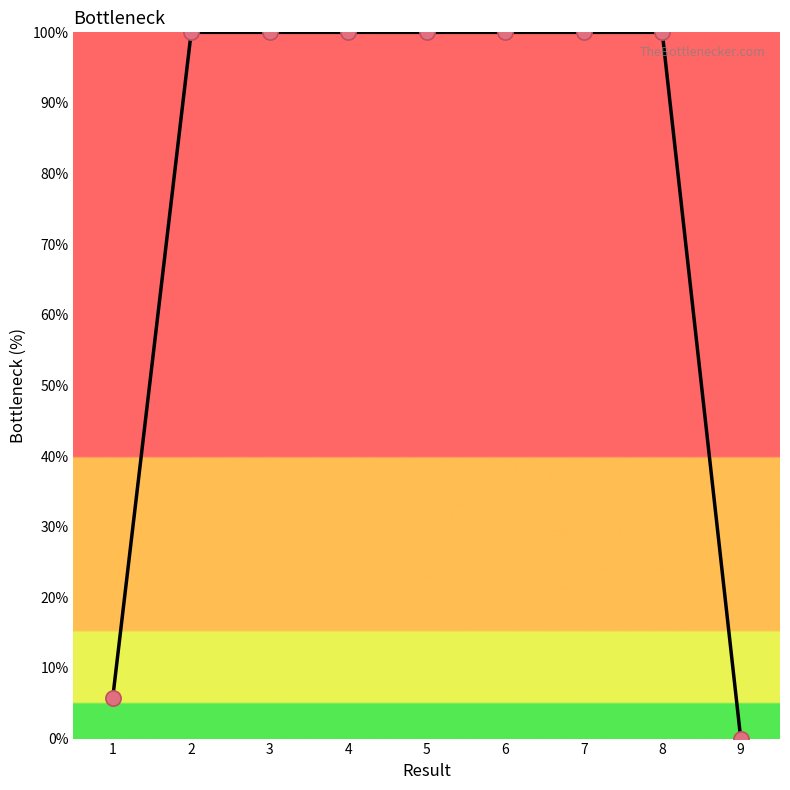

Approximately how many times larger is the value at 6 compared to 5?

1.0